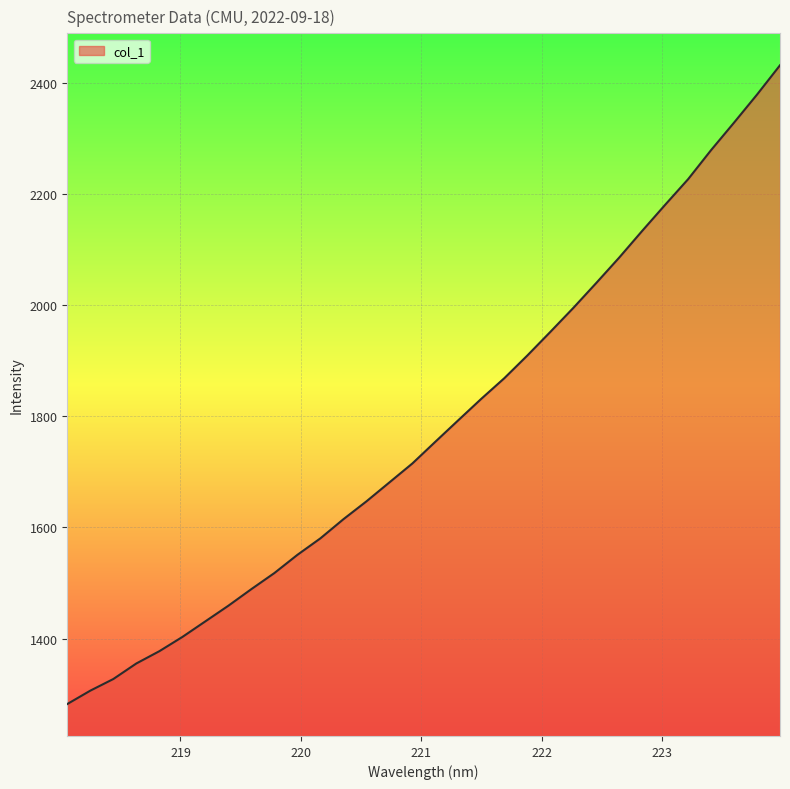

What is the smallest value displayed?

1282.4